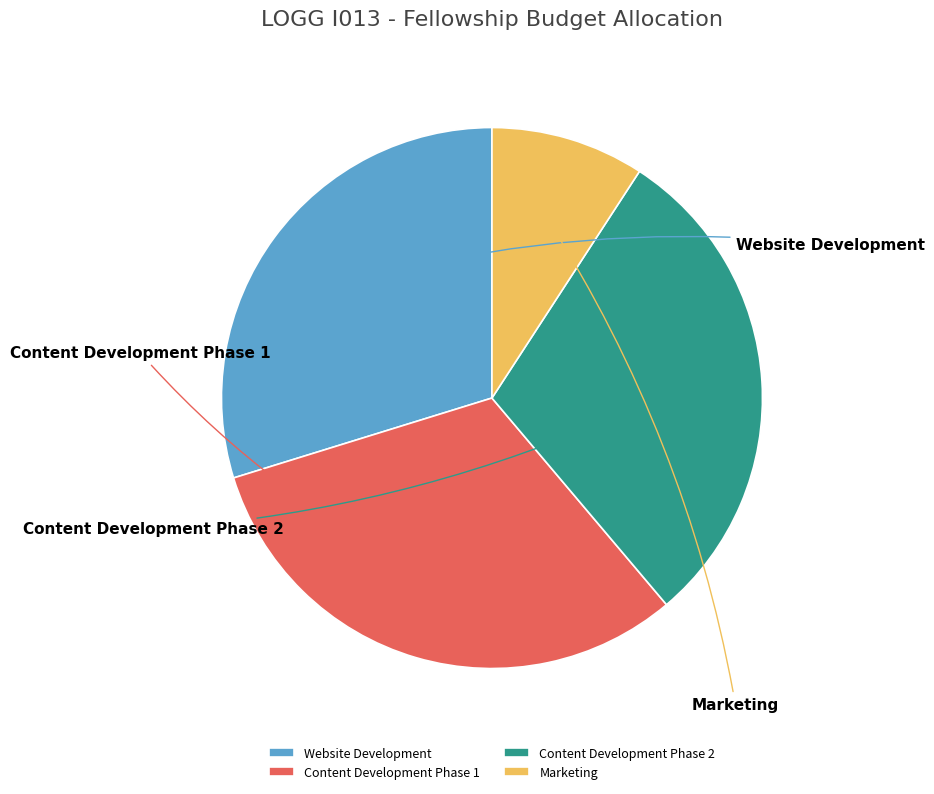

To the nearest percent, what is the difference between the Content Development Phase 1 and Content Development Phase 2 slice percentages?

2%